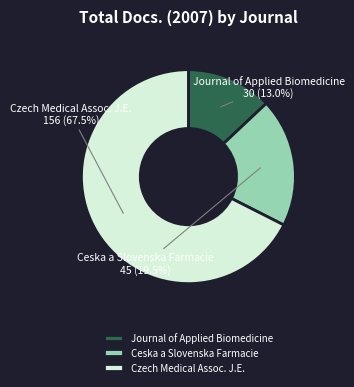

Rank the categories by value from highest to lowest.

Czech Medical Assoc. J.E., Ceska a Slovenska Farmacie, Journal of Applied Biomedicine